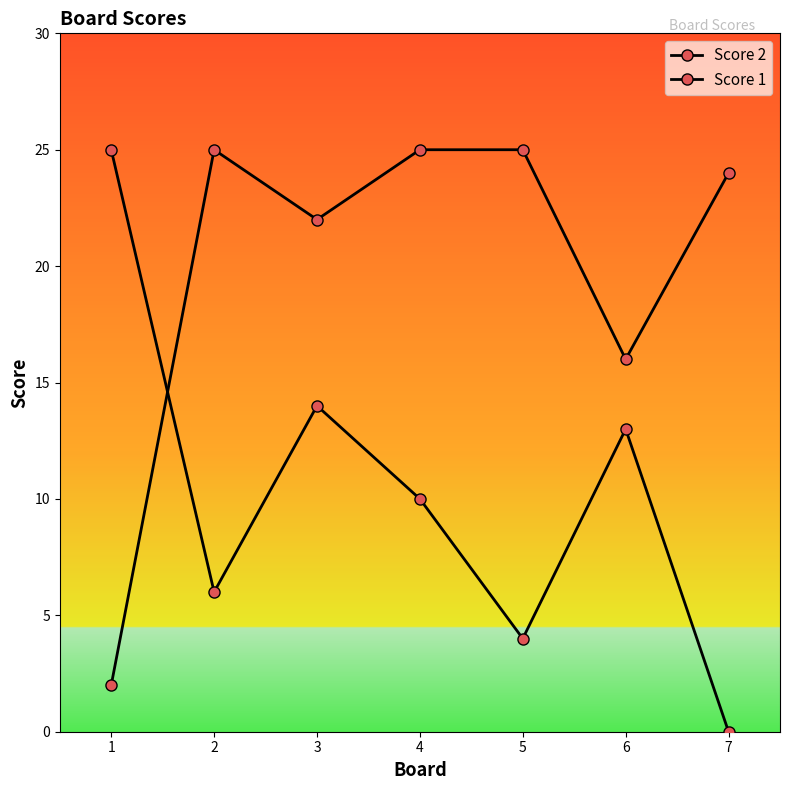

What is the spread (max minus min) of values at 1?

23